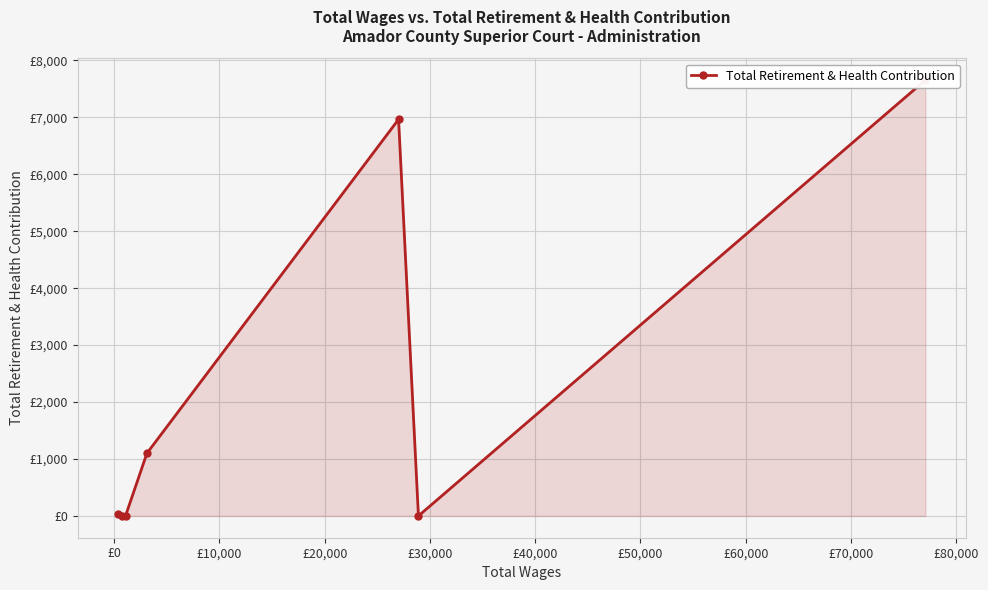

What is the average value?

2250